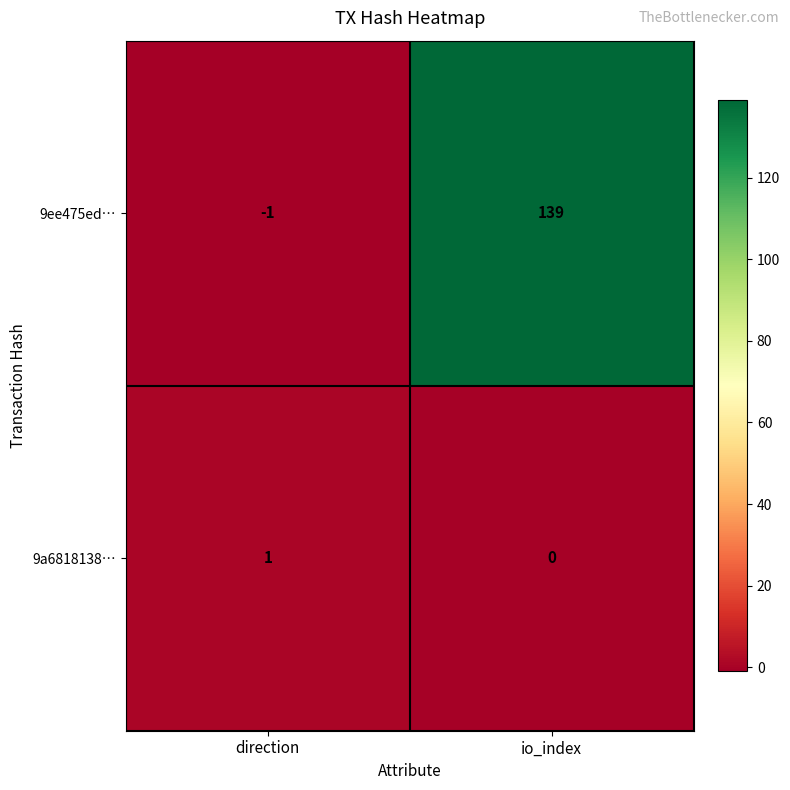

At which category is the sum across all series the highest?

io_index